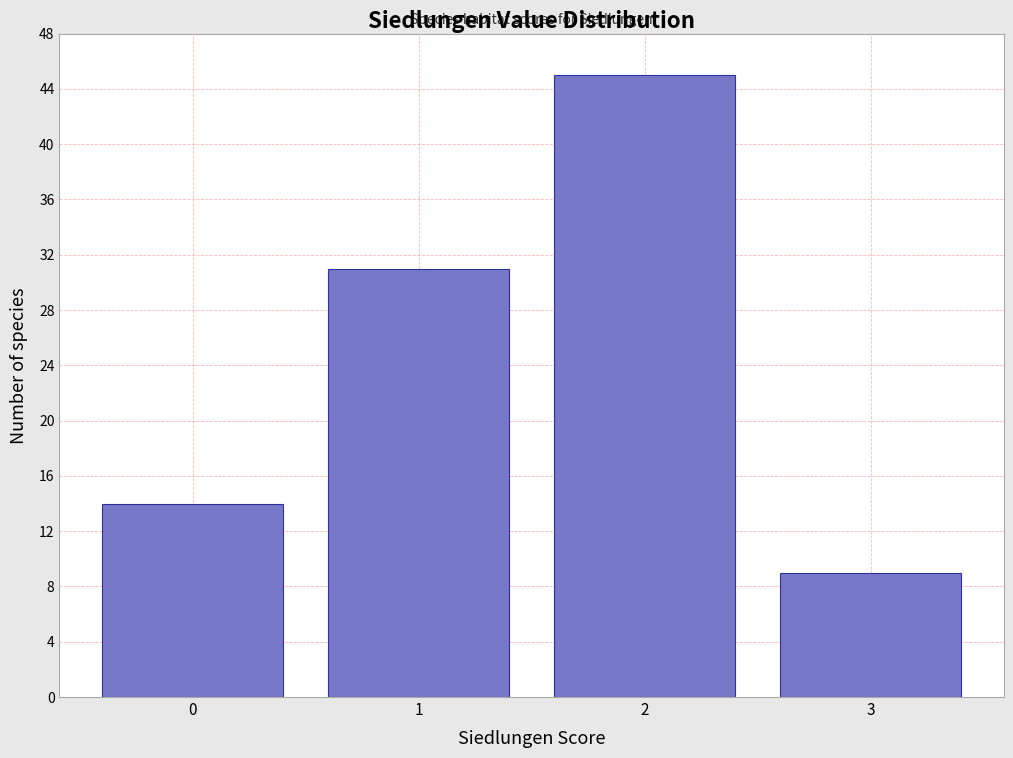

Which range on the x-axis has the tallest bar?

1.5 to 2.5